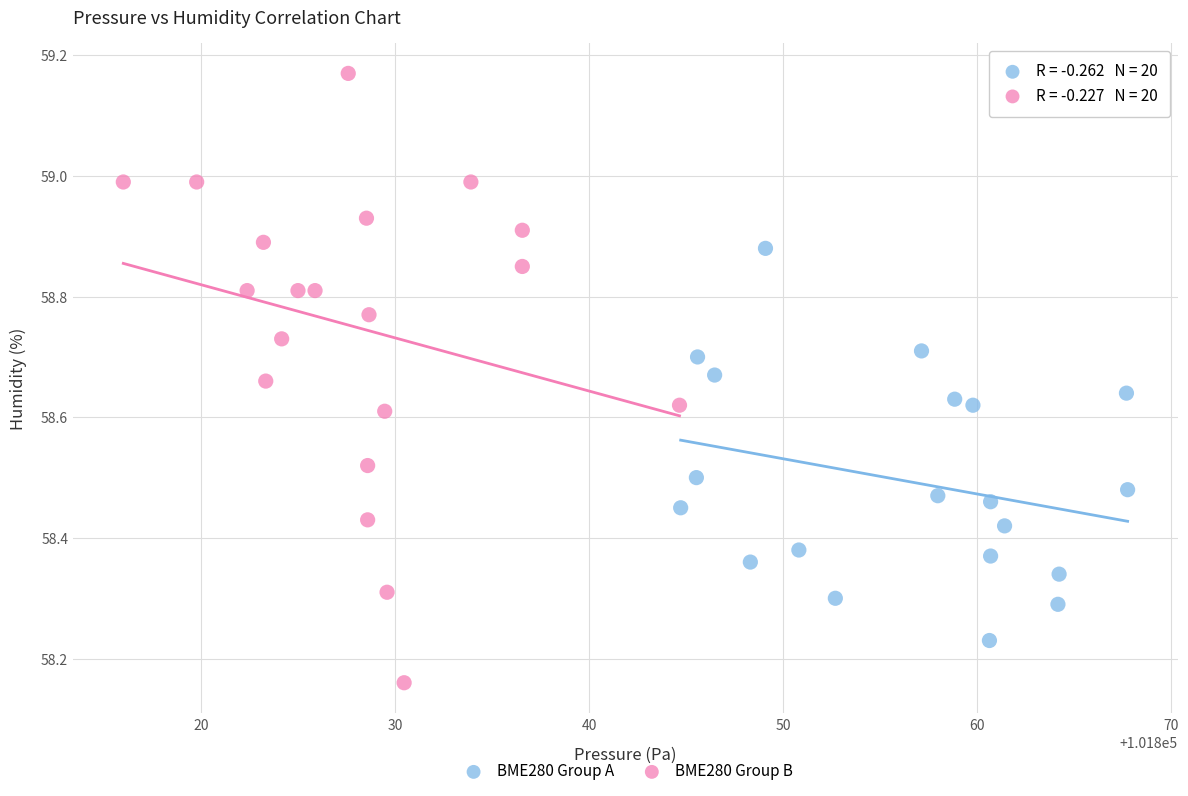

Which series contains the highest Y value?

BME280 Group B